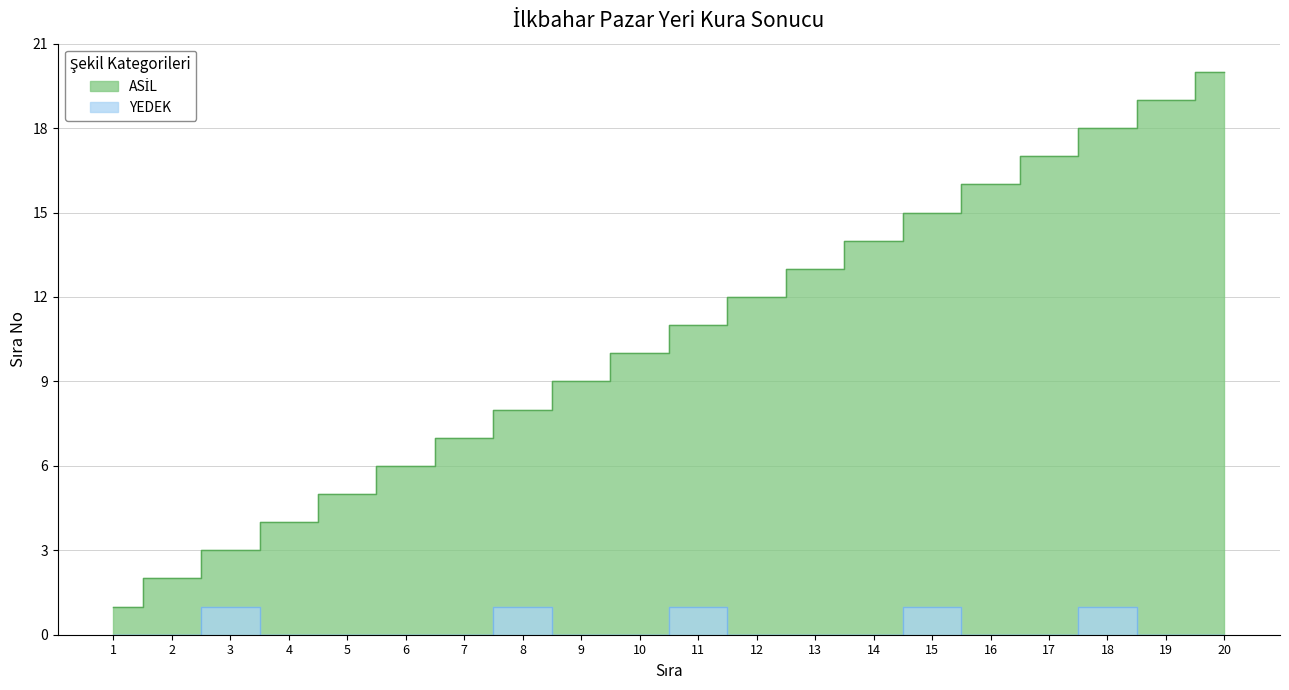

What is the difference between the maximum and minimum values in the YEDEK series?

1